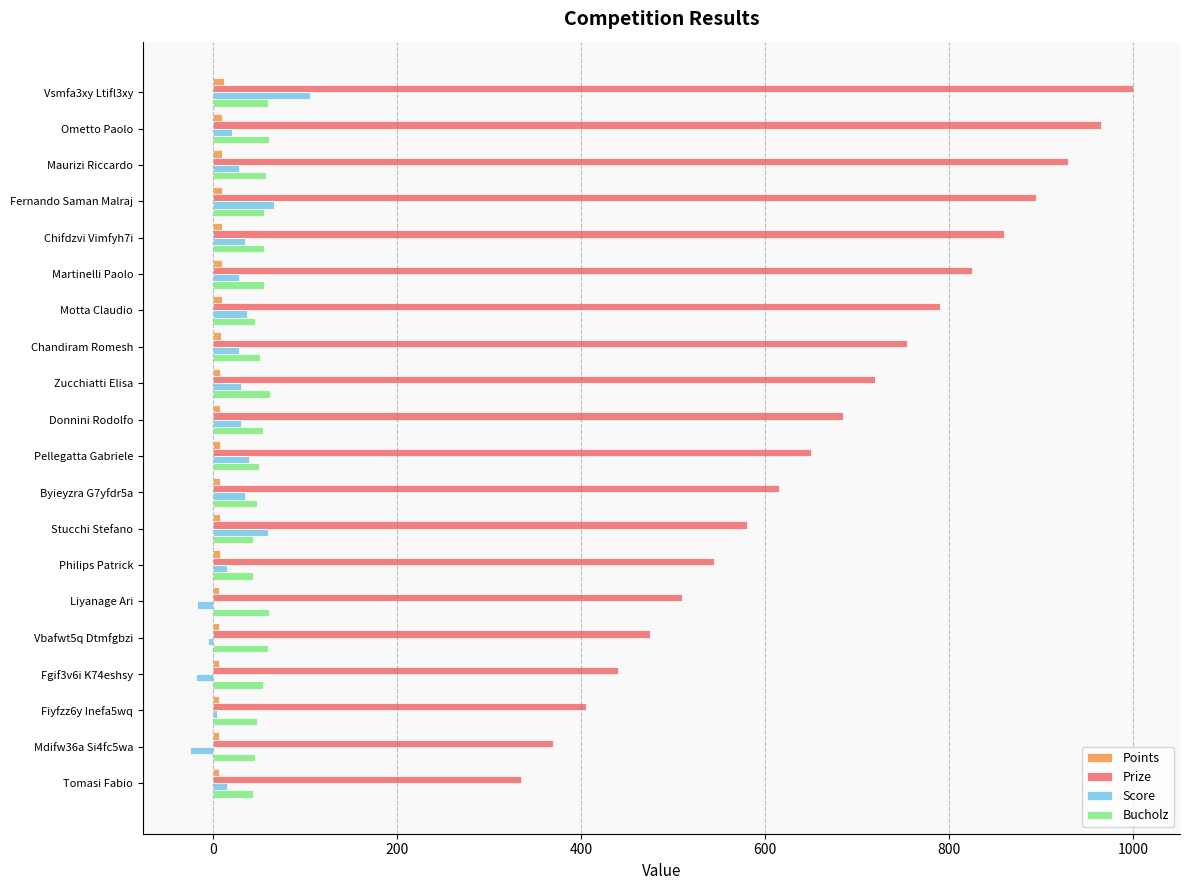

How many series are shown in this chart?

4